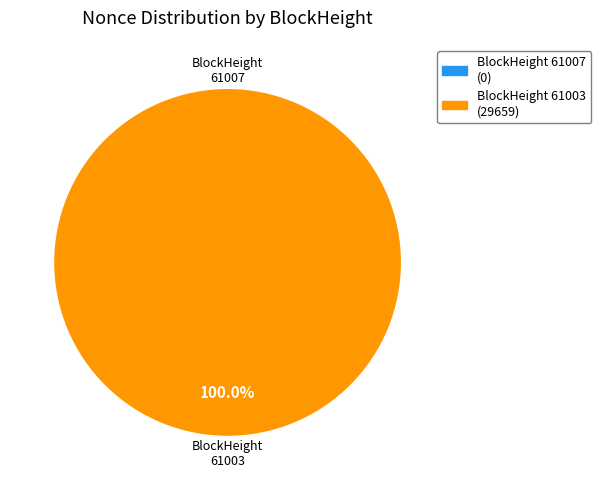

How much of the chart is everything except 61007?

100.0%